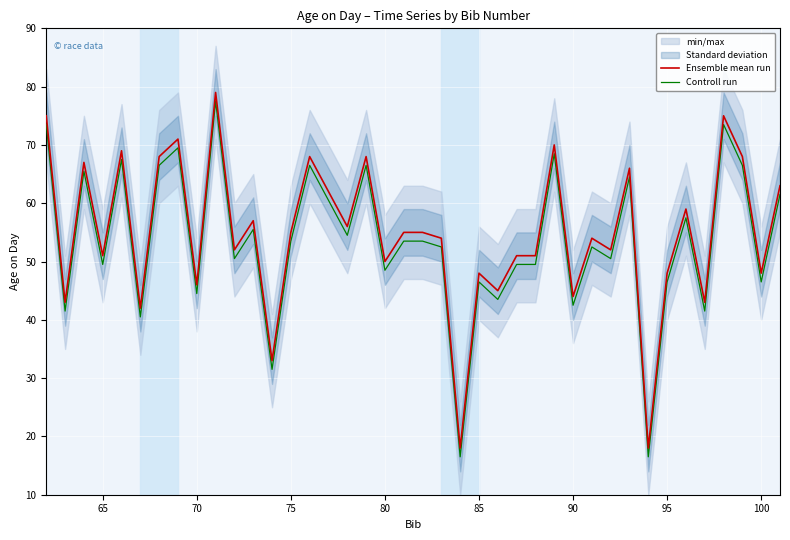

Rank the series by their maximum value, from lowest to highest.

Controll run, Ensemble mean run